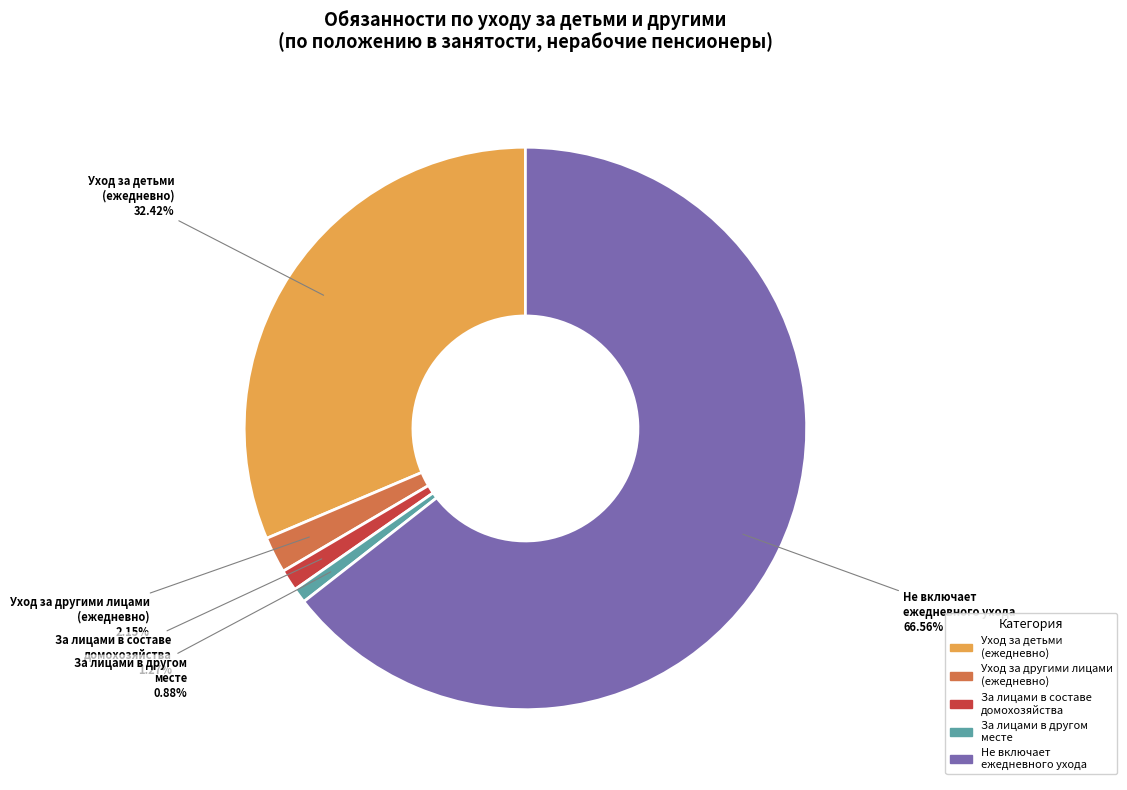

What portion of the pie excludes включает ежедневные занятия по уходу за другими лицами?

97.9%